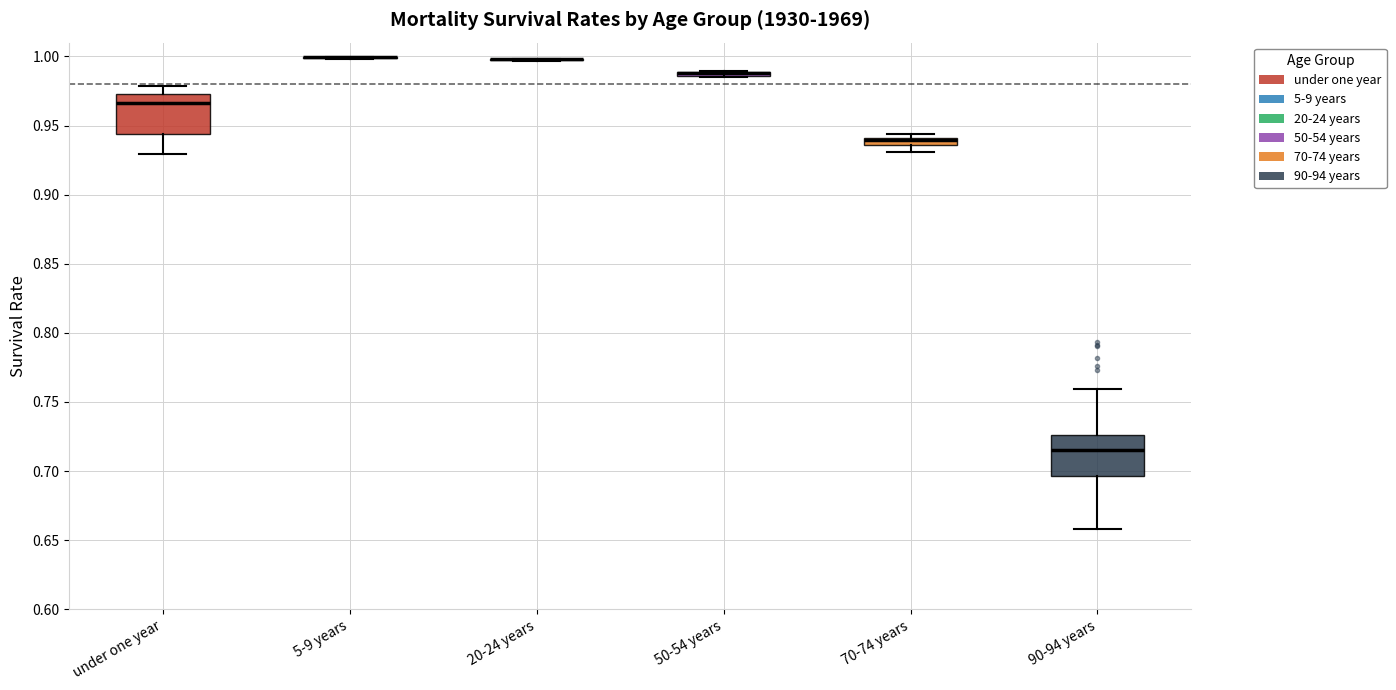

Where is the upper edge of the box for 50-54 years on the y-axis? The values are not printed on the chart, so give them approximately, as read against the axis.

0.990